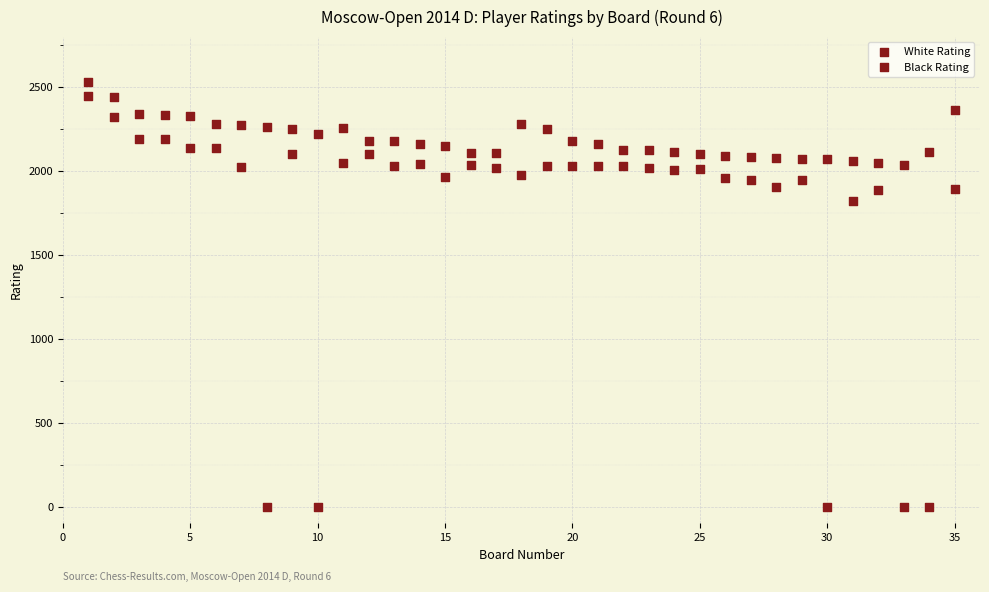

How many data points are displayed?

70